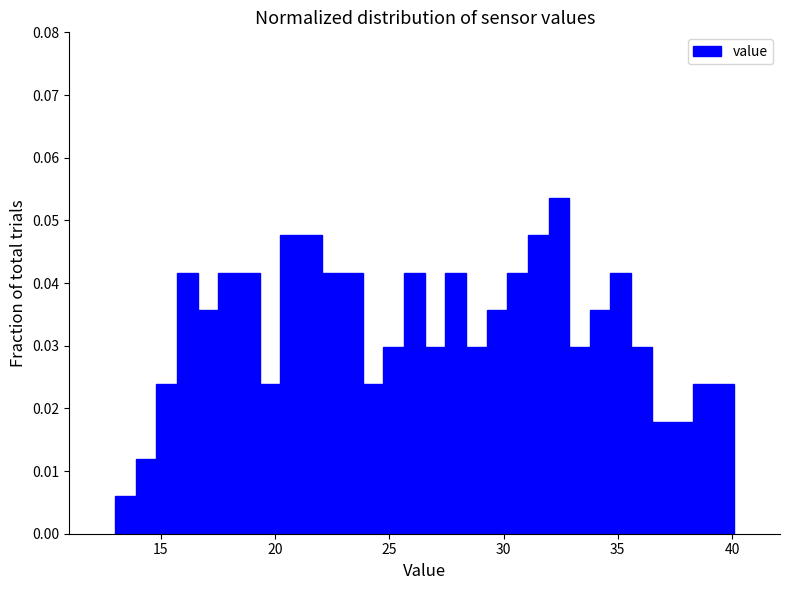

Read against the x-axis, roughly where is the centre of the tallest bar?

32.5